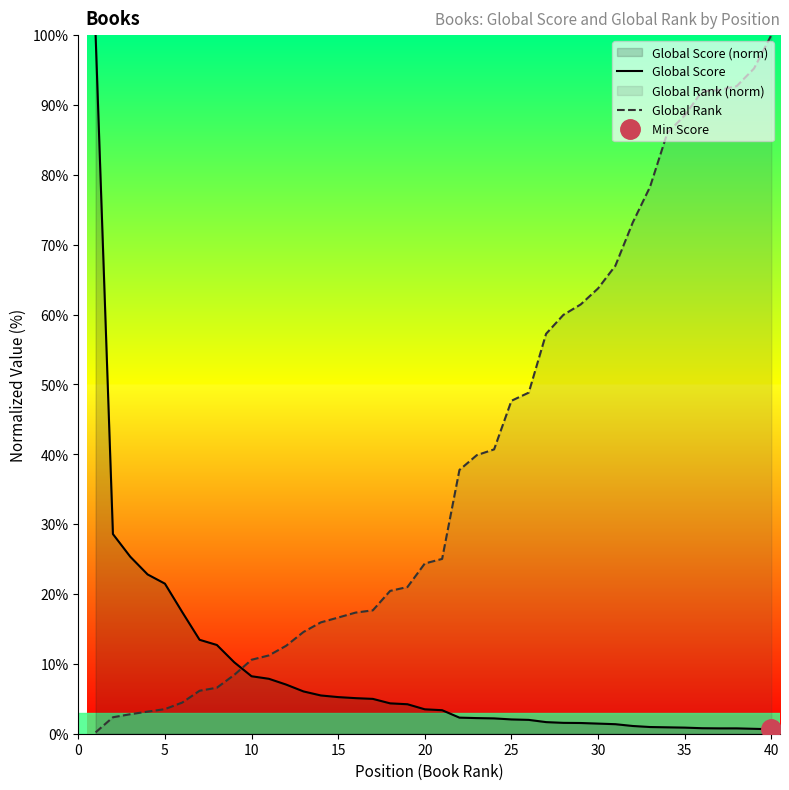

True or false: Global Rank and Global Score cross at least once.

True